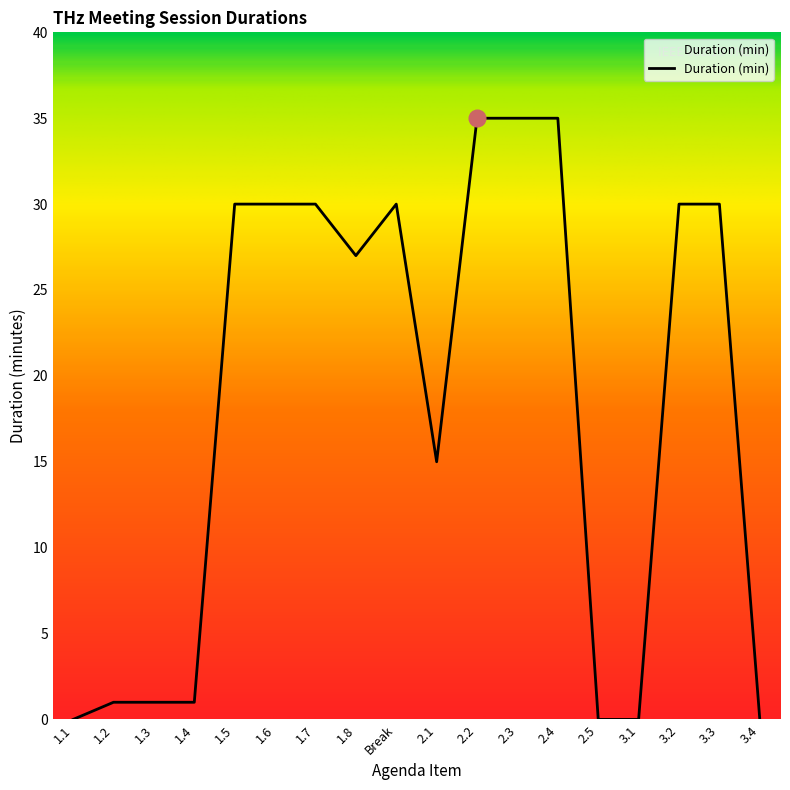

The chart shows a value of 1 at 1.4. True or false?

True